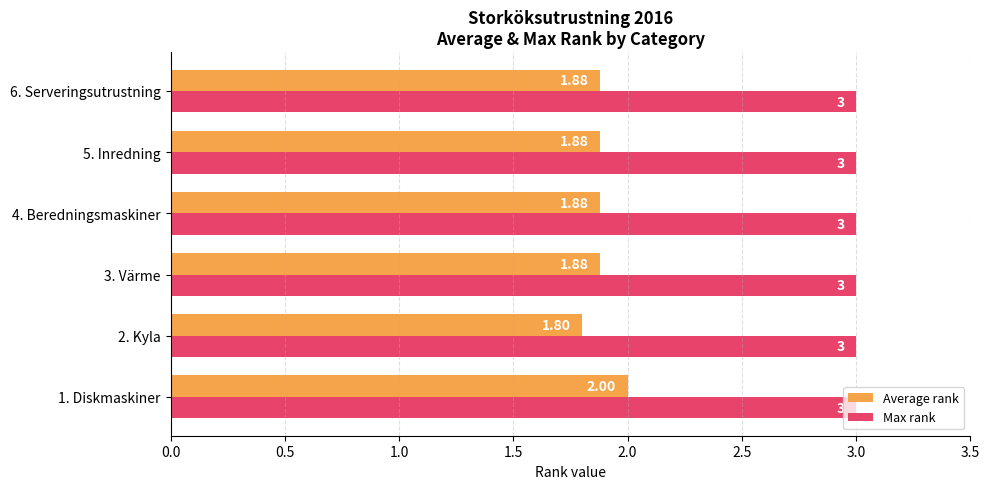

Between 1. Diskmaskiner and 2. Kyla, which series saw the biggest shift?

Average rank